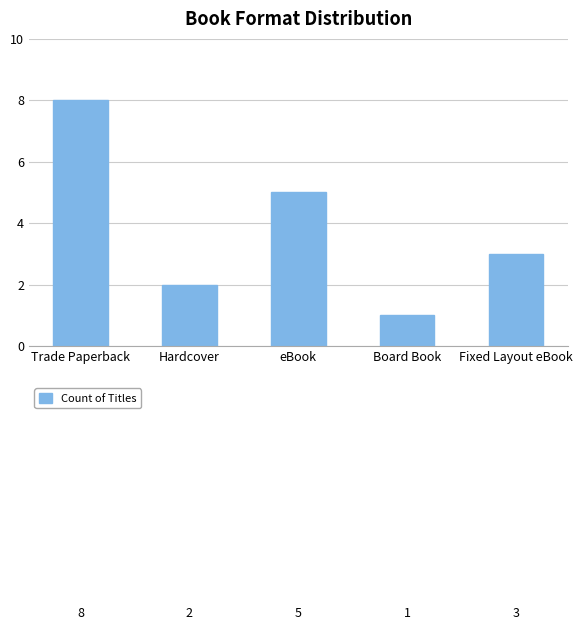

List the labels in order of value, largest first.

Trade Paperback, eBook, Fixed Layout eBook, Hardcover, Board Book